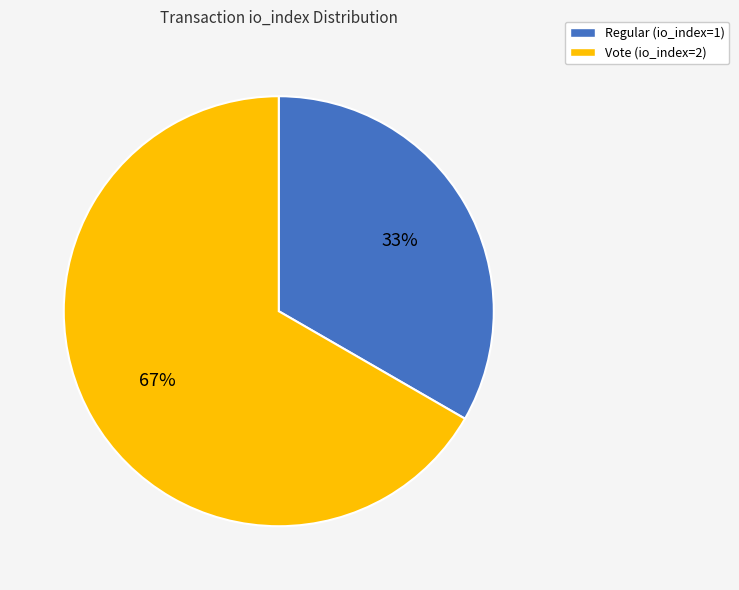

How many slices are in this pie chart?

2